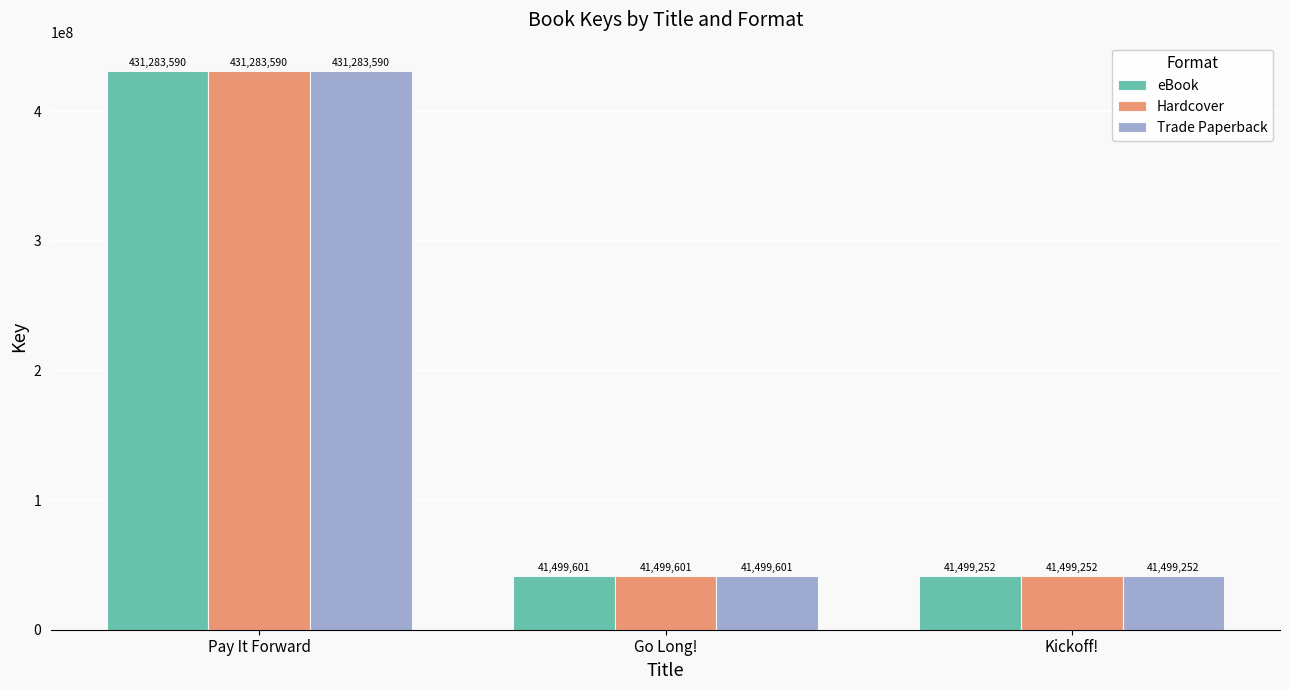

Reading left to right, list all the values displayed in this chart.

eBook: Pay It Forward=431283590	Go Long!=41499601	Kickoff!=41499252
Hardcover: Pay It Forward=431283590	Go Long!=41499601	Kickoff!=41499252
Trade Paperback: Pay It Forward=431283590	Go Long!=41499601	Kickoff!=41499252